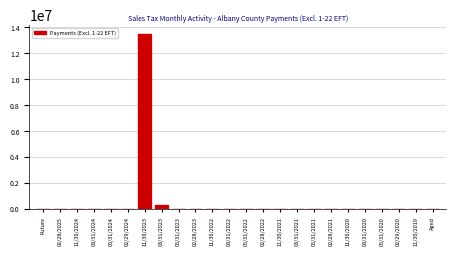

What is the greatest value displayed?

13507408.4